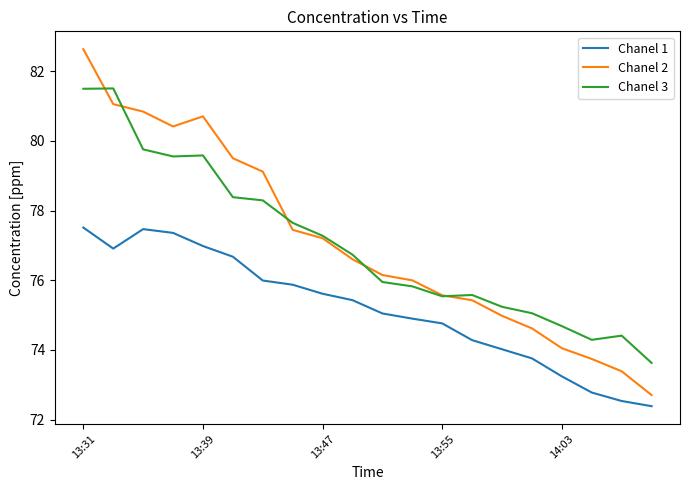

List the series in order of their peak value, highest first.

Chanel 2, Chanel 3, Chanel 1